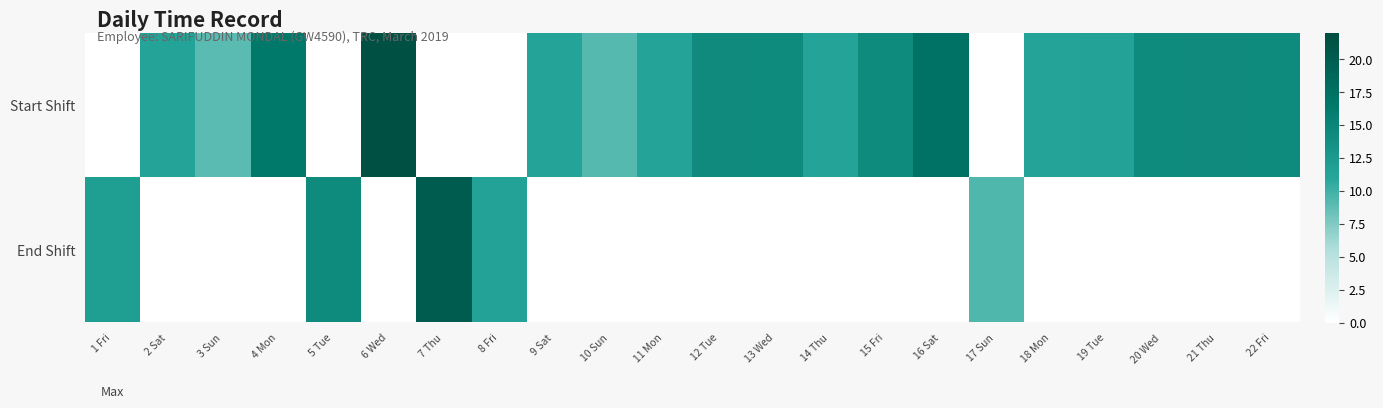

Reading right to left, extract all data points from this chart.

Start Shift: 22 Fri=14.2	21 Thu=14.3	20 Wed=14.2	19 Tue=11.3	18 Mon=11.2	17 Sun=0.0	16 Sat=17.2	15 Fri=14.3	14 Thu=11.2	13 Wed=14.2	12 Tue=14.3	11 Mon=11.2	10 Sun=9.2	9 Sat=11.2	8 Fri=0.0	7 Thu=0.0	6 Wed=21.3	5 Tue=0.0	4 Mon=16.4	3 Sun=9.0	2 Sat=11.2	1 Fri=0.0
End Shift: 22 Fri=0.0	21 Thu=0.0	20 Wed=0.0	19 Tue=0.0	18 Mon=0.0	17 Sun=9.4	16 Sat=0.0	15 Fri=0.0	14 Thu=0.0	13 Wed=0.0	12 Tue=0.0	11 Mon=0.0	10 Sun=0.0	9 Sat=0.0	8 Fri=11.3	7 Thu=20.0	6 Wed=0.0	5 Tue=14.2	4 Mon=0.0	3 Sun=0.0	2 Sat=0.0	1 Fri=11.9